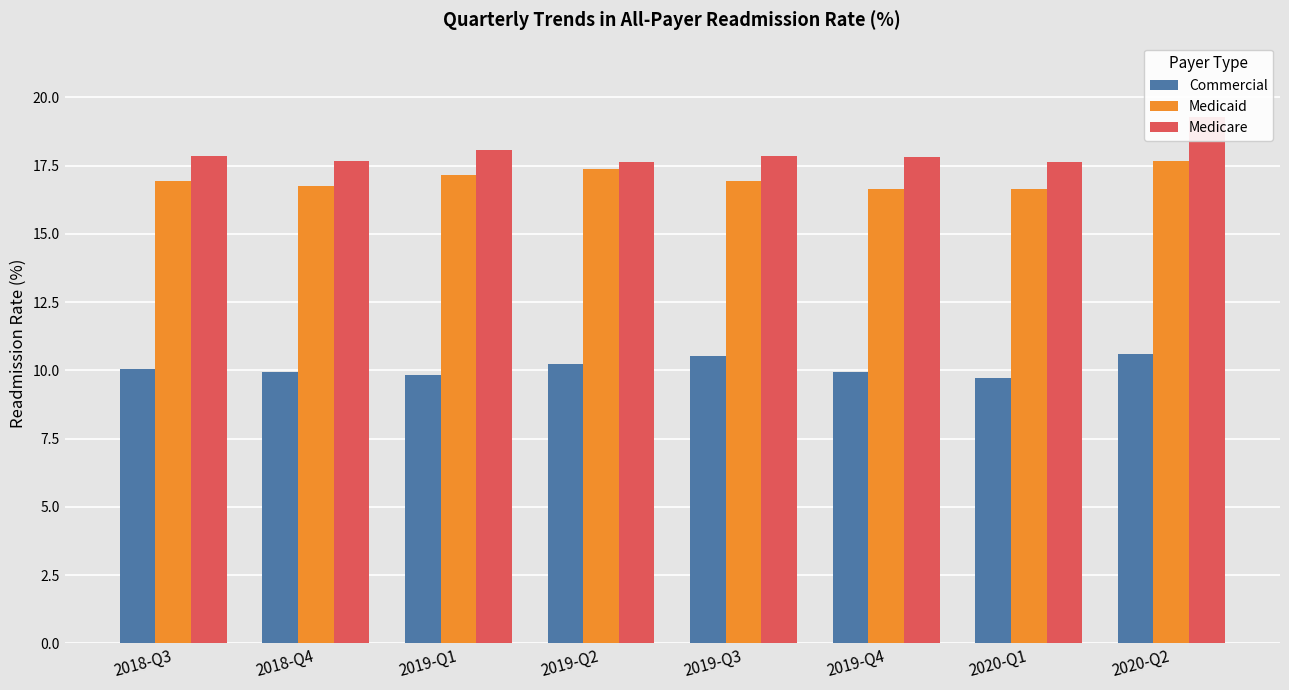

Reading left to right, transcribe all the data shown in this chart.

Commercial: 2018-Q3=10.0	2018-Q4=9.9	2019-Q1=9.8	2019-Q2=10.2	2019-Q3=10.5	2019-Q4=9.9	2020-Q1=9.7	2020-Q2=10.6
Medicaid: 2018-Q3=16.9	2018-Q4=16.7	2019-Q1=17.2	2019-Q2=17.4	2019-Q3=16.9	2019-Q4=16.6	2020-Q1=16.6	2020-Q2=17.7
Medicare: 2018-Q3=17.8	2018-Q4=17.7	2019-Q1=18.1	2019-Q2=17.6	2019-Q3=17.9	2019-Q4=17.8	2020-Q1=17.6	2020-Q2=19.3